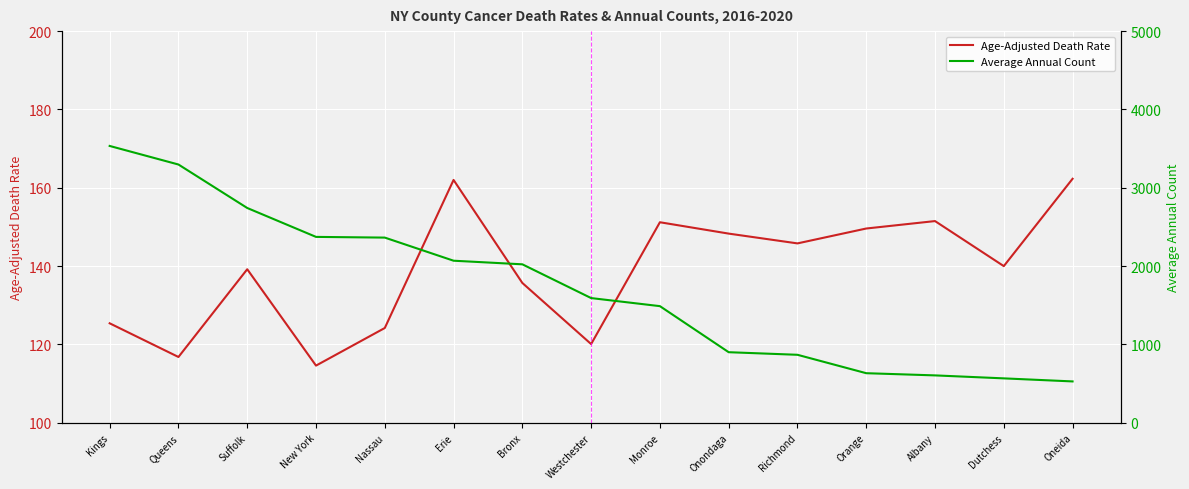

True or false: Age-Adjusted Death Rate has a value of 151.5 at Albany.

True